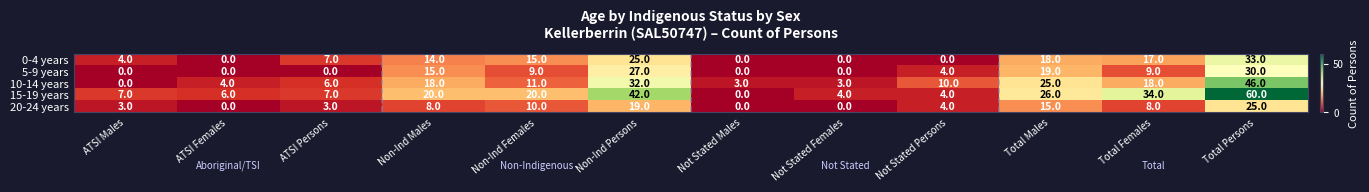

What is the difference between the 15-19 years values at Total Males and Total Persons?

34